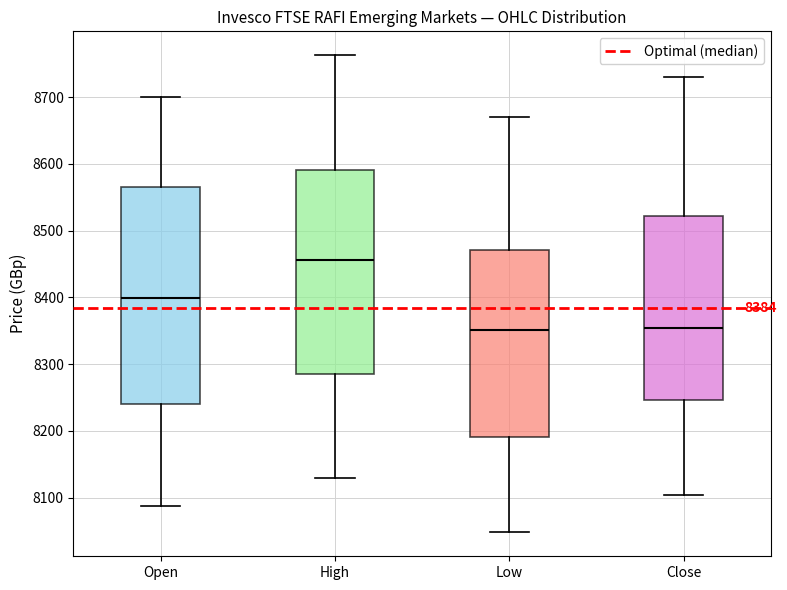

Which box is the tallest, from its lower edge to its upper edge?

Open